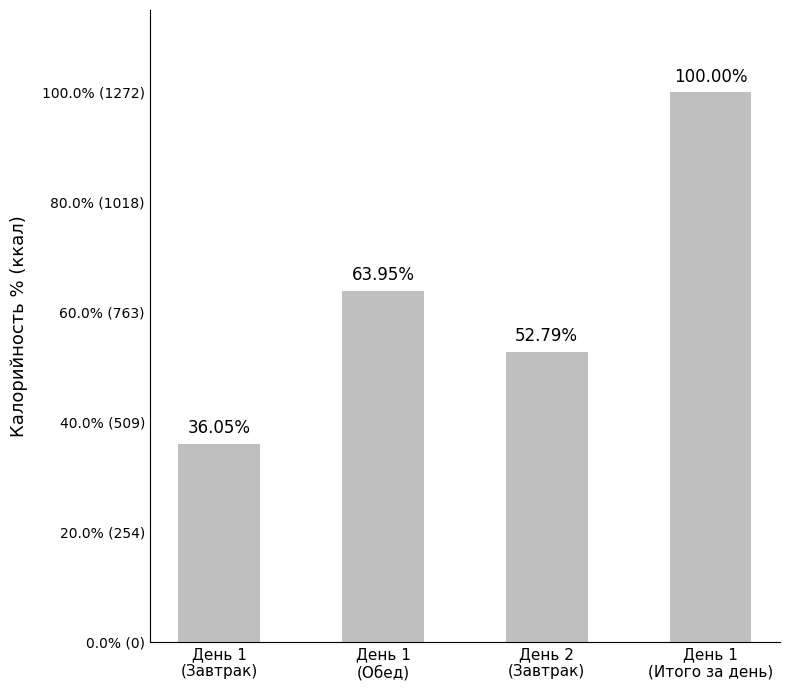

What is the value of the 1st bar from the left?

458.6